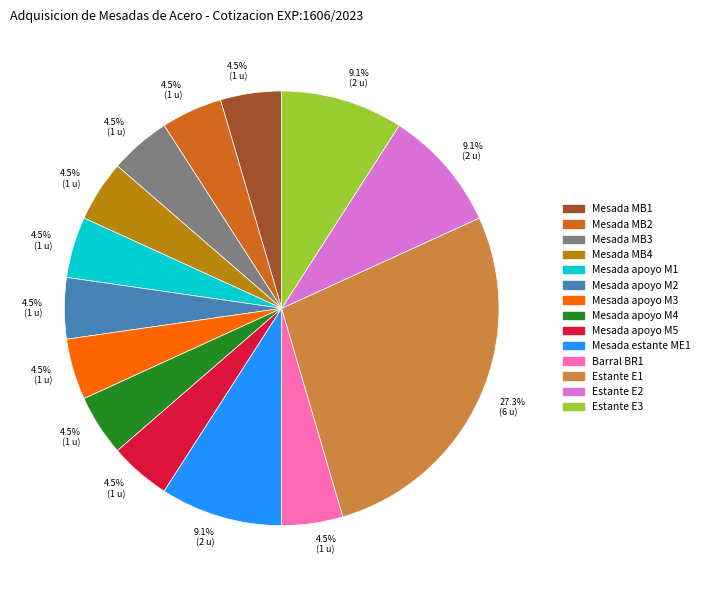

How many segments does this pie chart have?

14